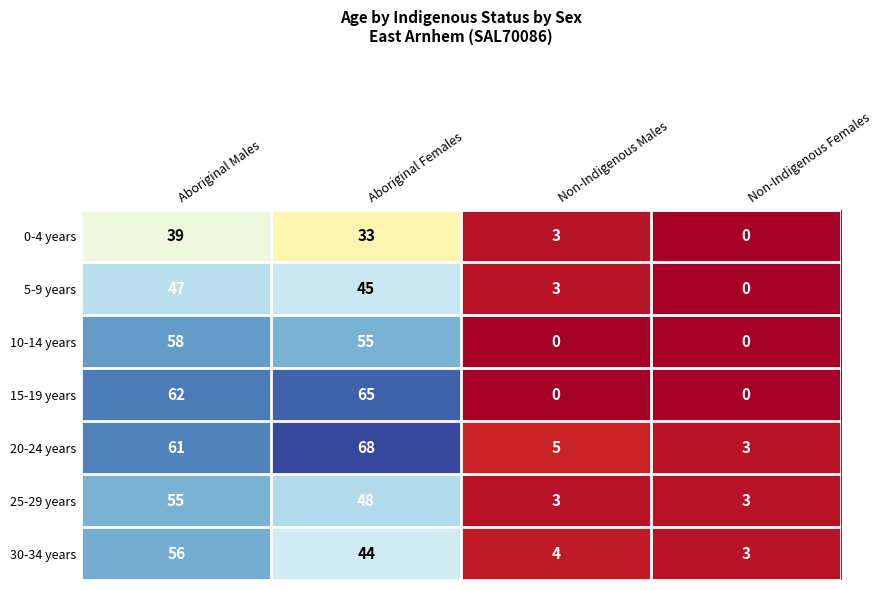

Where does the 10-14 years series first go above 55?

Aboriginal Males